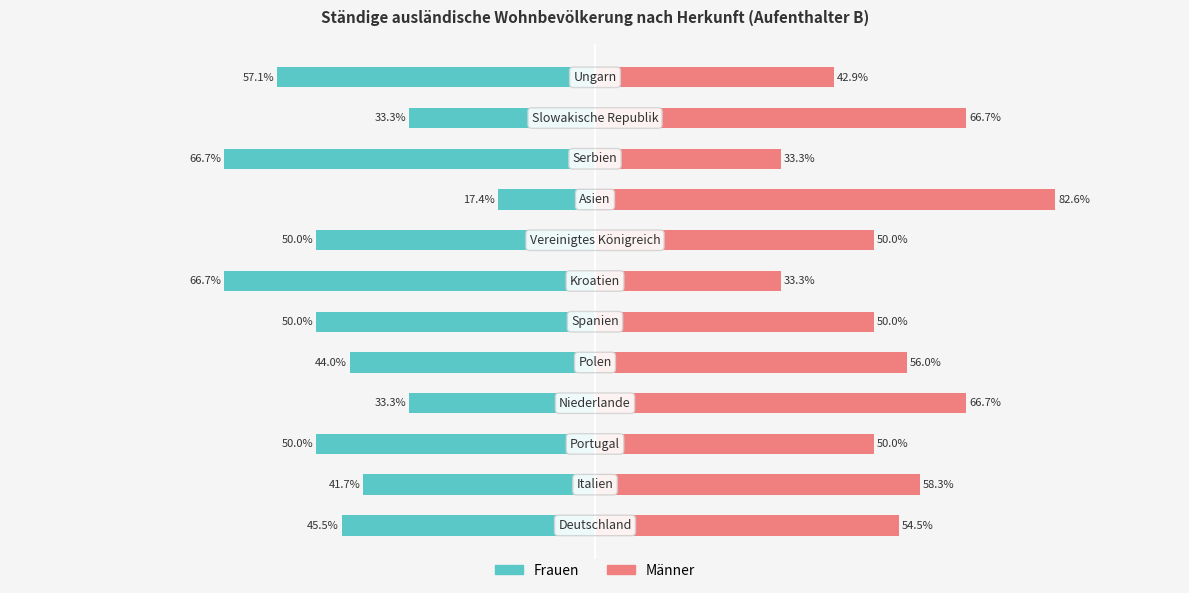

What is the value of the Männer bar at the 5th from the left?

56.0